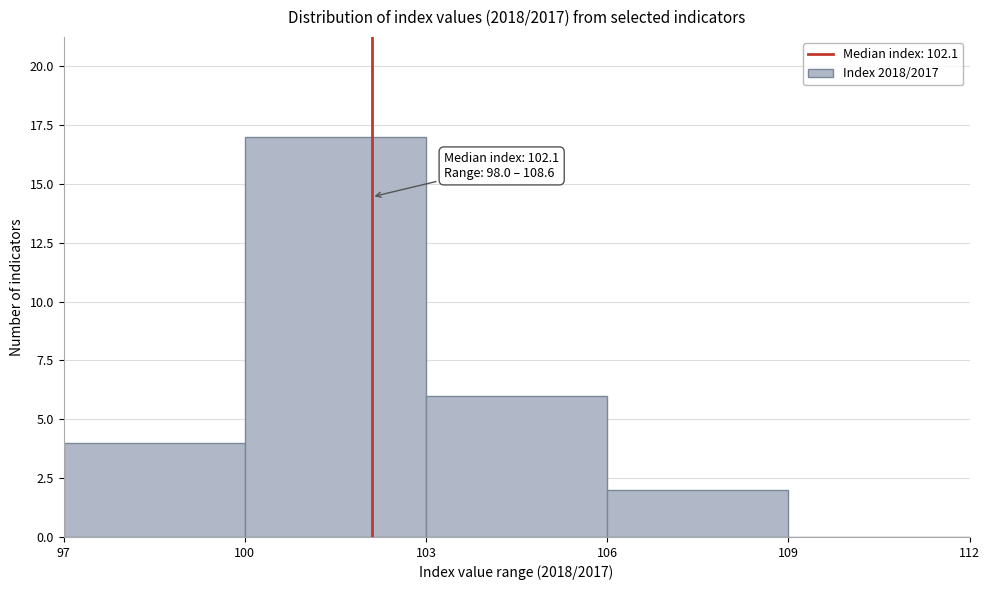

Which range on the x-axis has the tallest bar?

100 to 103